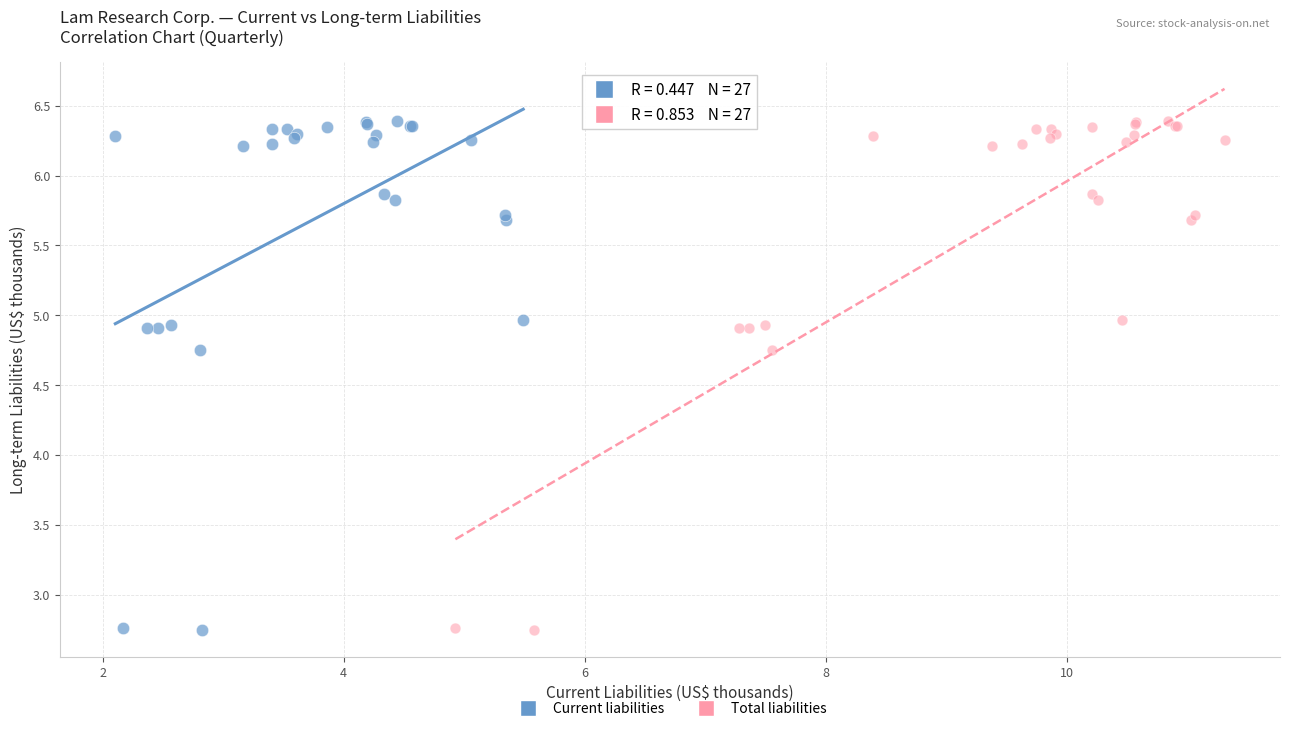

What are all the series names shown in the legend?

Current liabilities, Total liabilities